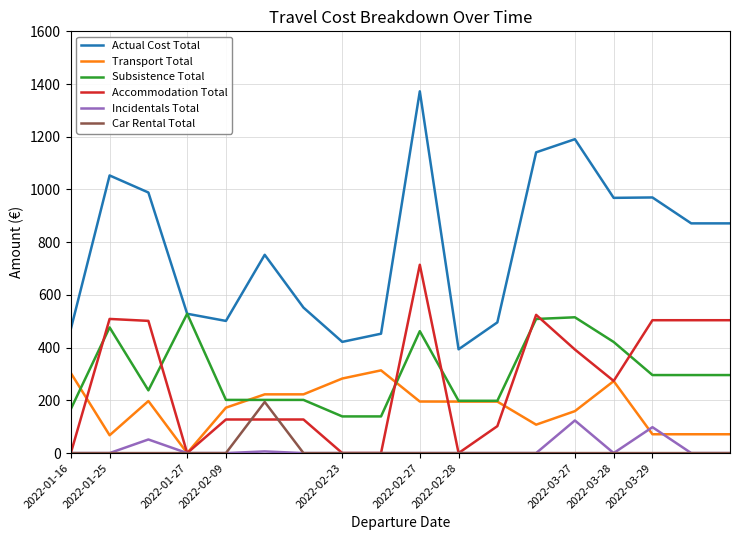

True or false: Actual Cost Total and Transport Total cross at least once.

False